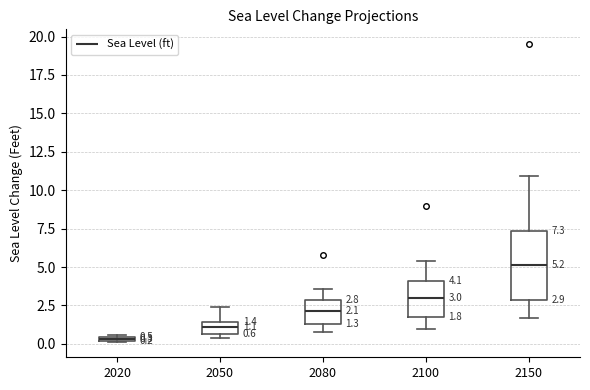

Which box's median line is the highest?

2150